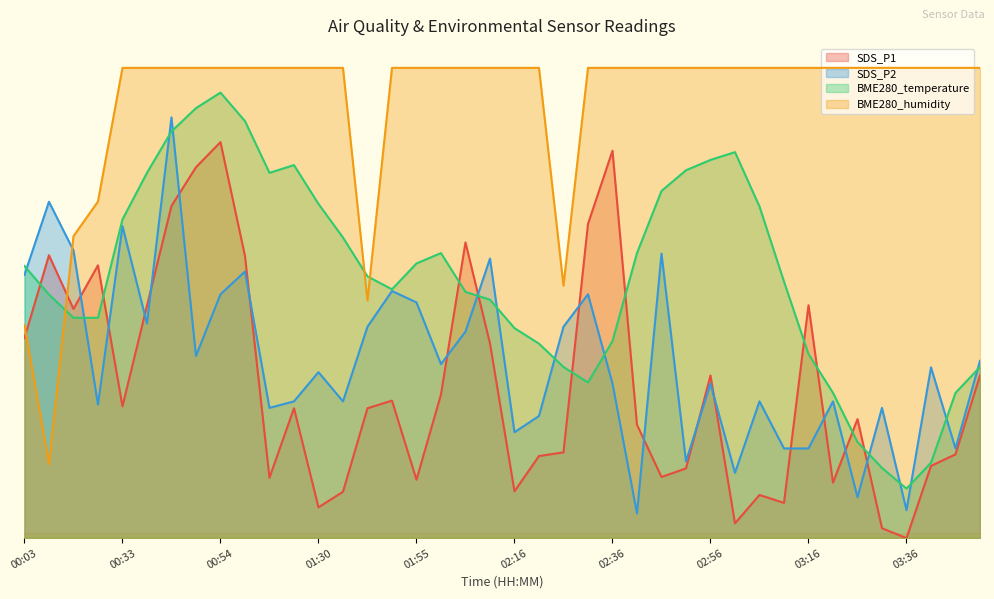

What is the label of the 19th point from the right?

02:21